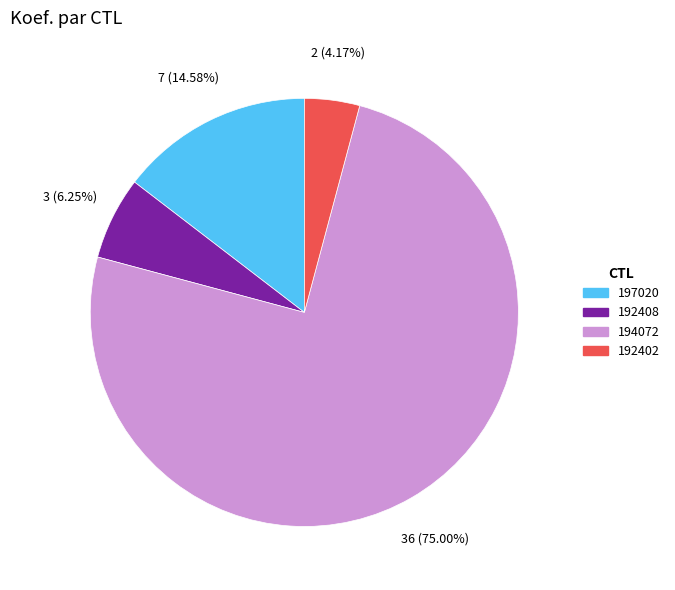

To the nearest percent, what is the difference between the 192408 and 194072 slice percentages?

69%